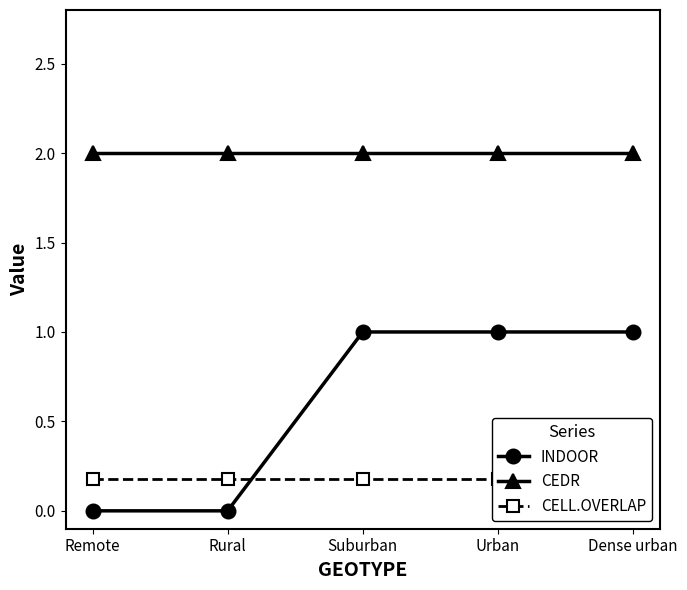

What is the average value of the INDOOR series?

0.6